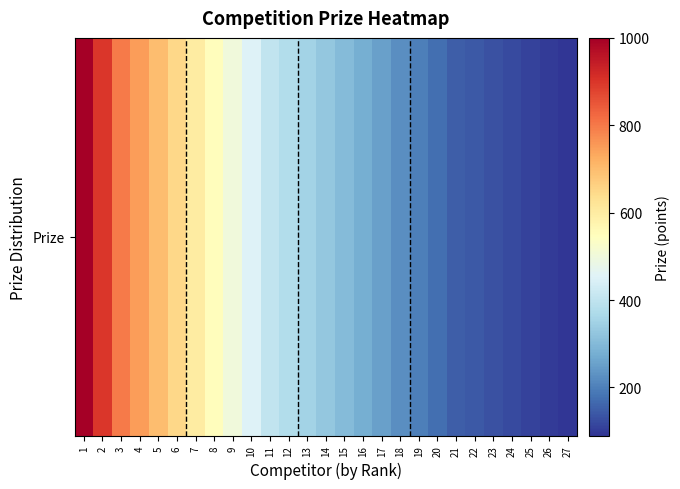

What is the minimum value shown in the chart?

90